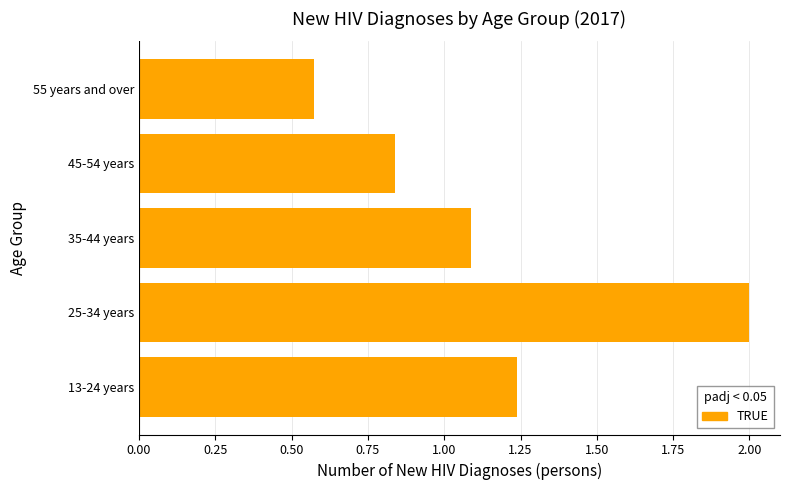

What is the maximum value shown in the chart?

2.0